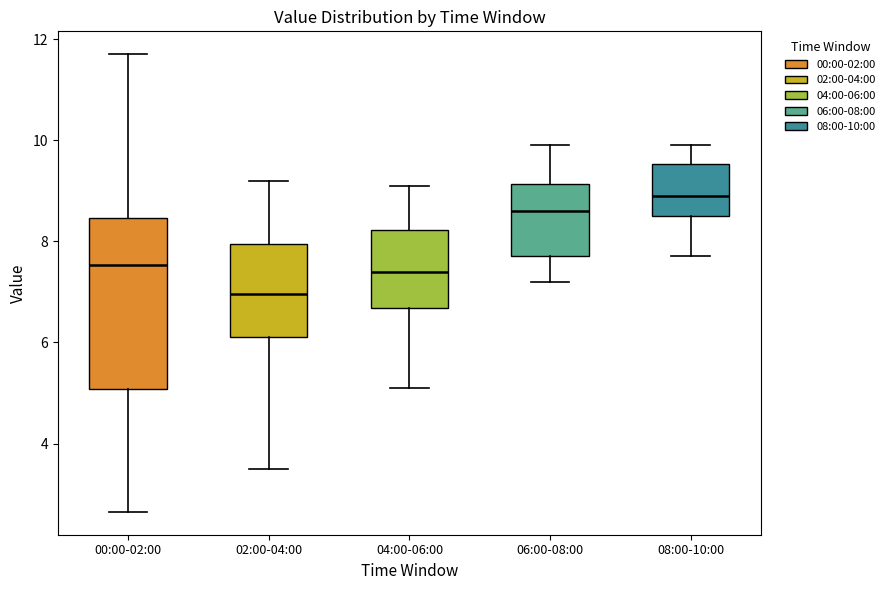

Which box is the tallest, from its lower edge to its upper edge?

00:00-02:00